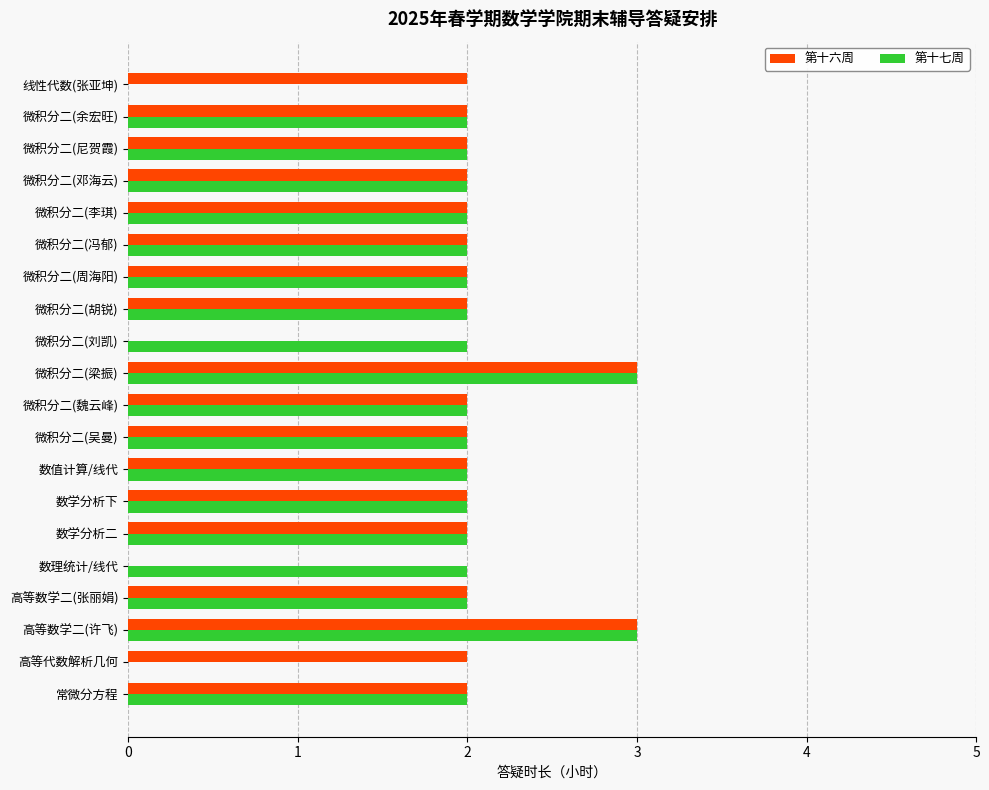

What is the highest value of the 第十六周 series?

3